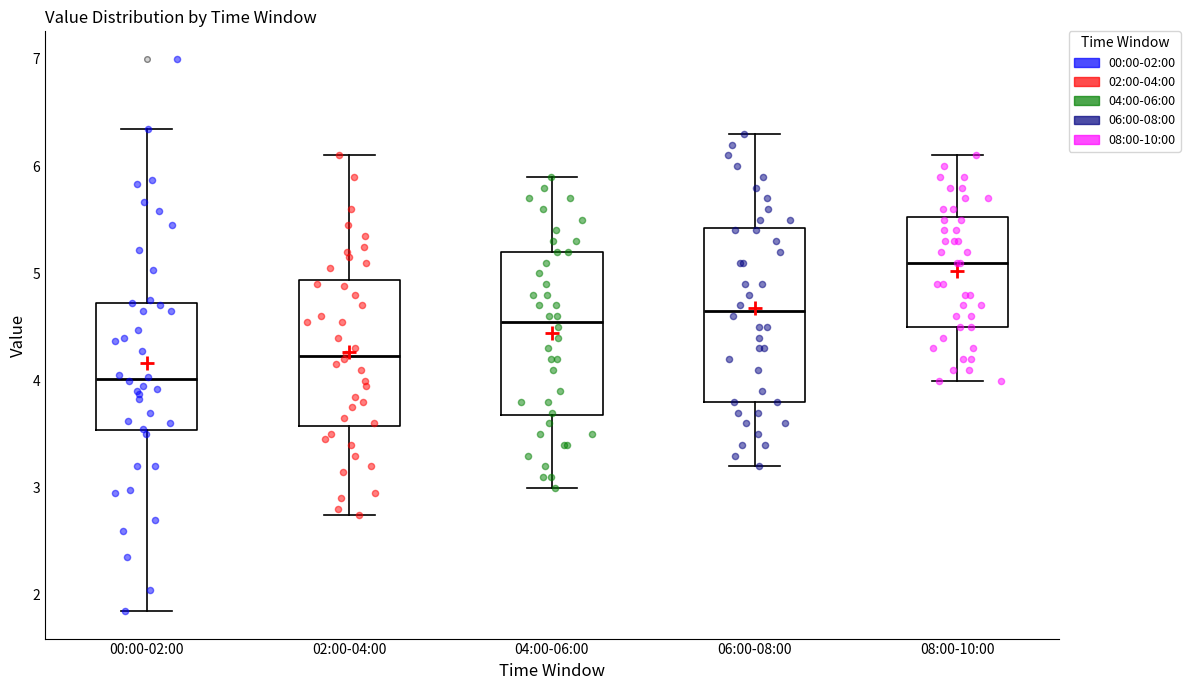

Reading left to right, read every box against the y-axis: the position of its median line, the range the box covers, and the ends of its whiskers. The values are not printed on the chart, so give them approximately, as read against the axis.

00:00-02:00: median 4.0, box 3.5 to 4.7, whiskers 1.9 to 6.4
02:00-04:00: median 4.2, box 3.6 to 4.9, whiskers 2.8 to 6.1
04:00-06:00: median 4.6, box 3.7 to 5.2, whiskers 3.0 to 5.9
06:00-08:00: median 4.7, box 3.8 to 5.4, whiskers 3.2 to 6.3
08:00-10:00: median 5.1, box 4.5 to 5.5, whiskers 4.0 to 6.1